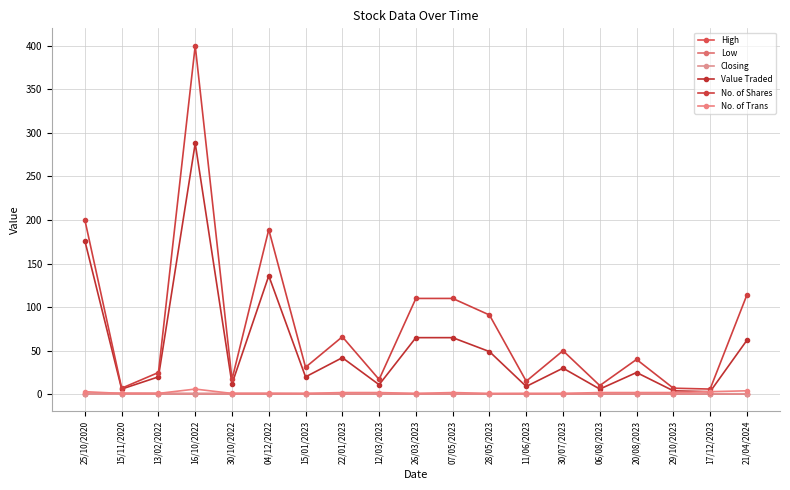

What is the highest value of the Low series?

0.9